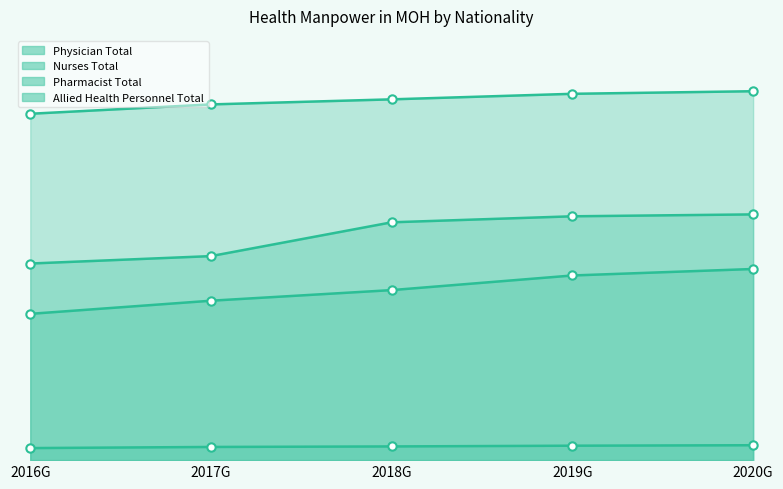

Rank the series at 2018G from highest to lowest value.

Nurses Total, Allied Health Personnel Total, Physician Total, Pharmacist Total